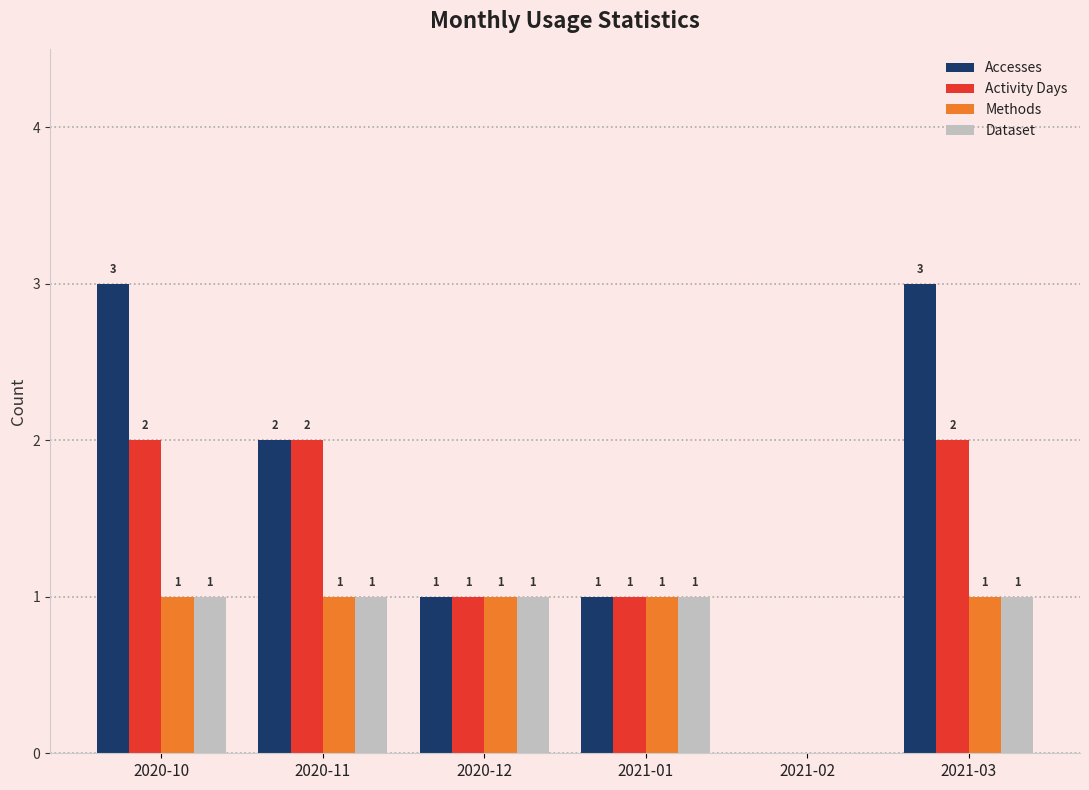

What is the total value across all series at 2020-12?

4